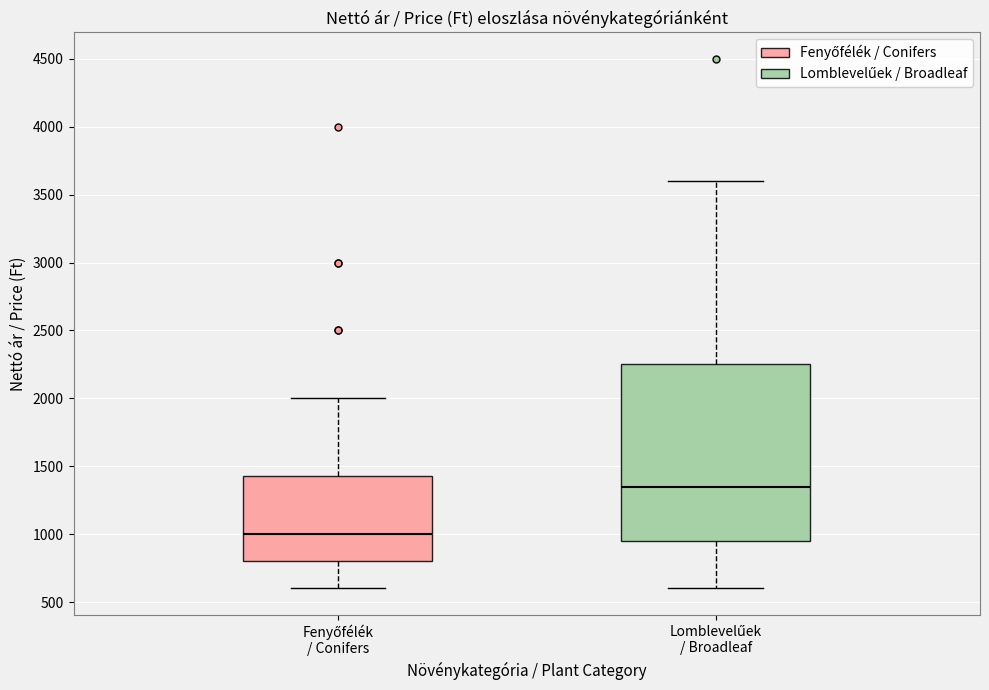

Reading left to right, read every box against the y-axis: the position of its median line, the range the box covers, and the ends of its whiskers. The values are not printed on the chart, so give them approximately, as read against the axis.

Fenyőfélék / Conifers: median 1000, box 800 to 1450, whiskers 600 to 2000
Lomblevelűek / Broadleaf: median 1350, box 950 to 2250, whiskers 600 to 3600